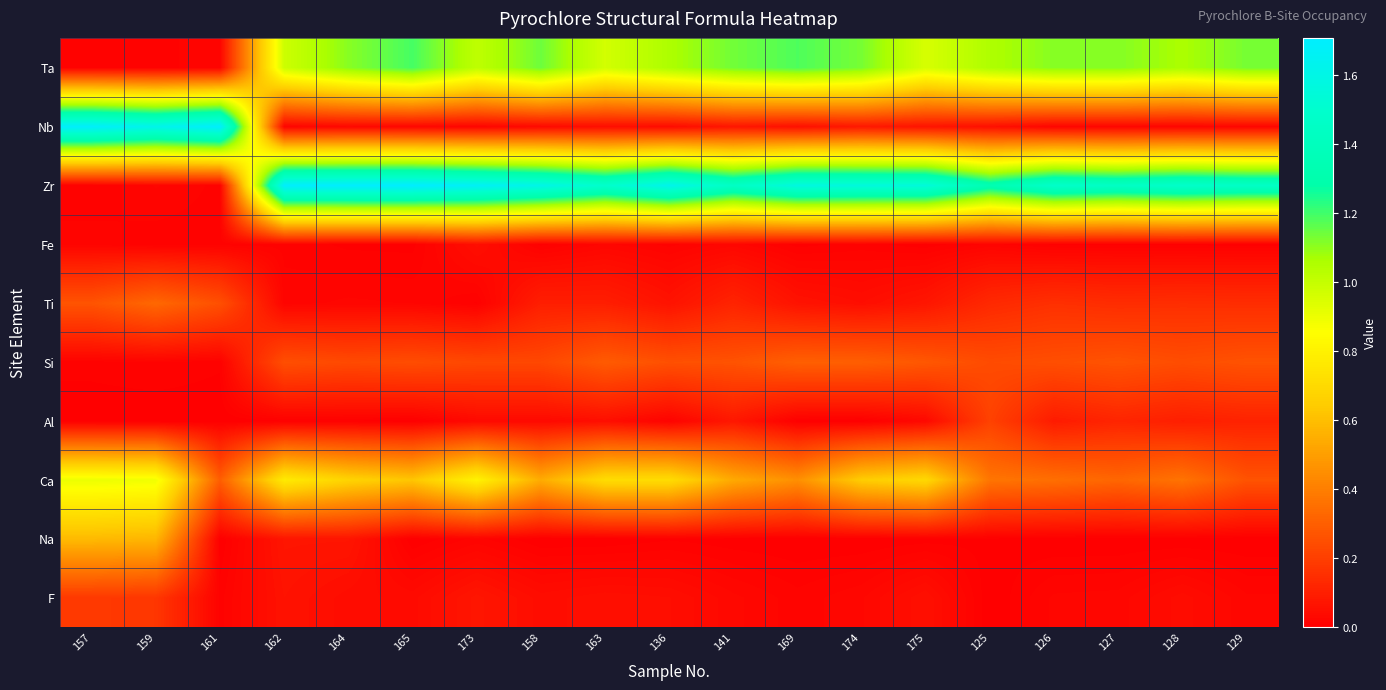

Reading left to right, extract all data points from this chart.

F: 157=0.2	159=0.2	161=0.0	162=0.1	164=0.0	165=0.0	173=0.1	158=0.0	163=0.1	136=0.0	141=0.0	169=0.0	174=0.0	175=0.1	125=0.0	126=0.0	127=0.0	128=0.0	129=0.0
Na: 157=0.6	159=0.6	161=0.0	162=0.1	164=0.1	165=0.0	173=0.0	158=0.0	163=0.0	136=0.0	141=0.0	169=0.0	174=0.0	175=0.0	125=0.0	126=0.0	127=0.0	128=0.0	129=0.0
Ca: 157=0.9	159=0.9	161=0.3	162=0.8	164=0.7	165=0.6	173=0.8	158=0.5	163=0.7	136=0.7	141=0.5	169=0.5	174=0.6	175=0.7	125=0.4	126=0.4	127=0.3	128=0.4	129=0.3
Al: 157=0.0	159=0.0	161=0.0	162=0.0	164=0.0	165=0.0	173=0.0	158=0.0	163=0.0	136=0.0	141=0.1	169=0.0	174=0.0	175=0.0	125=0.2	126=0.1	127=0.1	128=0.1	129=0.1
Si: 157=0.0	159=0.0	161=0.0	162=0.2	164=0.2	165=0.2	173=0.2	158=0.2	163=0.3	136=0.3	141=0.3	169=0.3	174=0.3	175=0.3	125=0.2	126=0.3	127=0.3	128=0.2	129=0.3
Ti: 157=0.3	159=0.3	161=0.3	162=0.0	164=0.0	165=0.0	173=0.0	158=0.1	163=0.1	136=0.1	141=0.1	169=0.1	174=0.0	175=0.1	125=0.1	126=0.2	127=0.1	128=0.1	129=0.1
Fe: 157=0.0	159=0.0	161=0.0	162=0.0	164=0.0	165=0.0	173=0.0	158=0.0	163=0.0	136=0.0	141=0.0	169=0.0	174=0.0	175=0.0	125=0.0	126=0.0	127=0.0	128=0.0	129=0.0
Zr: 157=0.0	159=0.0	161=0.0	162=1.7	164=1.7	165=1.7	173=1.7	158=1.6	163=1.5	136=1.6	141=1.4	169=1.6	174=1.6	175=1.6	125=1.3	126=1.5	127=1.4	128=1.5	129=1.5
Nb: 157=1.7	159=1.6	161=1.7	162=0.0	164=0.0	165=0.0	173=0.0	158=0.0	163=0.0	136=0.0	141=0.1	169=0.1	174=0.1	175=0.1	125=0.1	126=0.0	127=0.0	128=0.0	129=0.0
Ta: 157=0.0	159=0.0	161=0.0	162=1.0	164=1.1	165=1.2	173=1.0	158=1.1	163=1.0	136=1.1	141=1.1	169=1.2	174=1.1	175=1.0	125=1.1	126=1.1	127=1.1	128=1.1	129=1.1